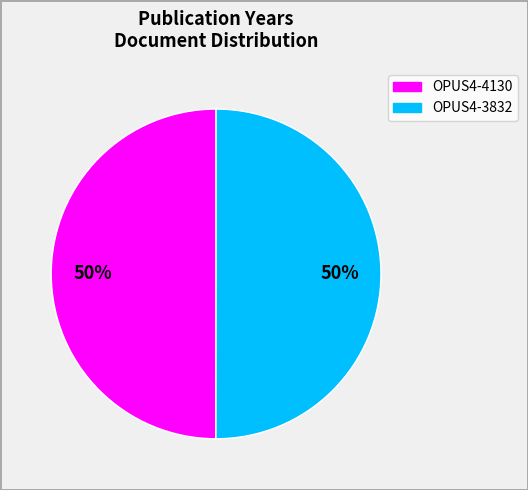

To the nearest percent, what is the average slice percentage?

50%